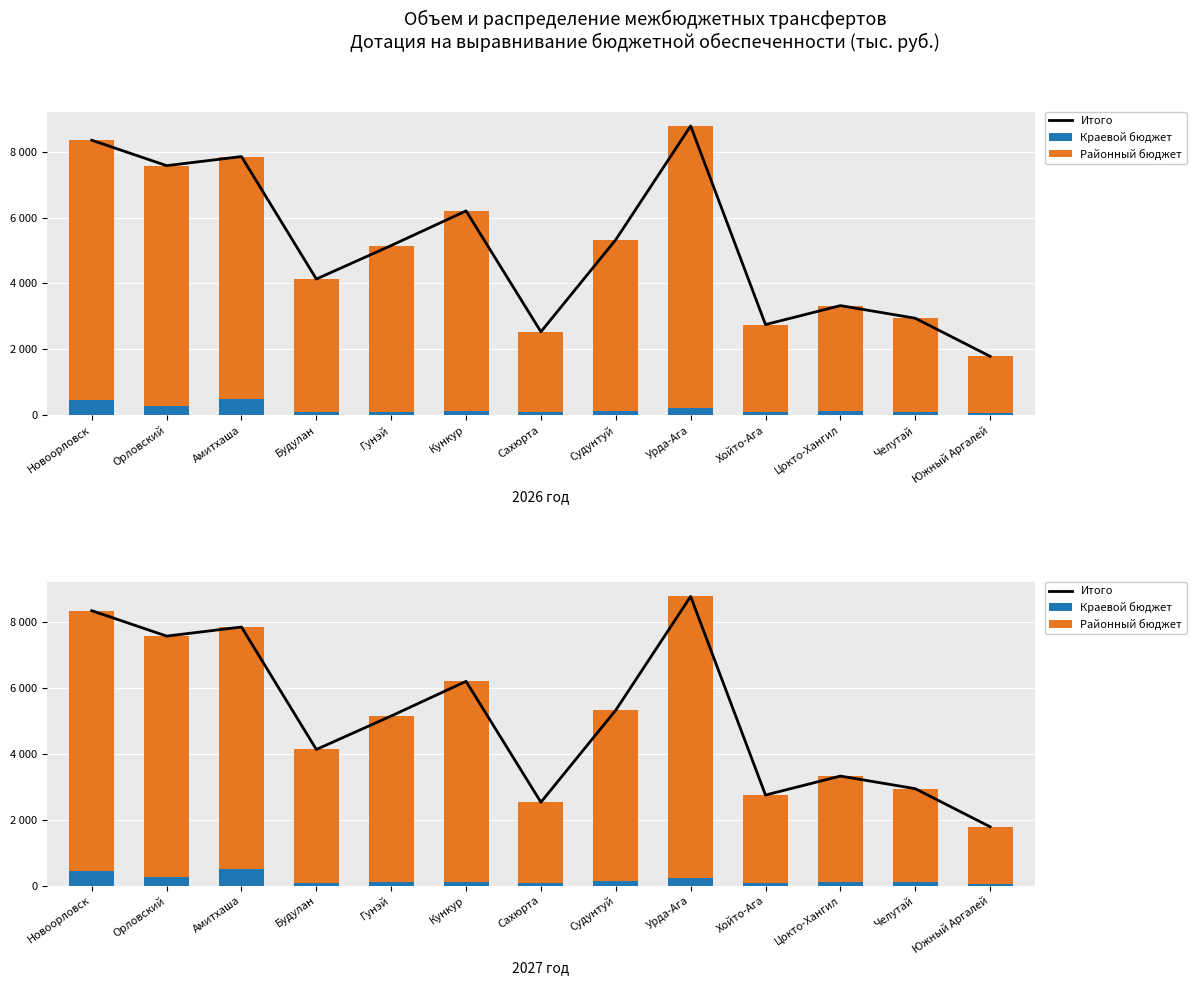

What is the approximate value of Районный бюджет at Орловский?

7311.0